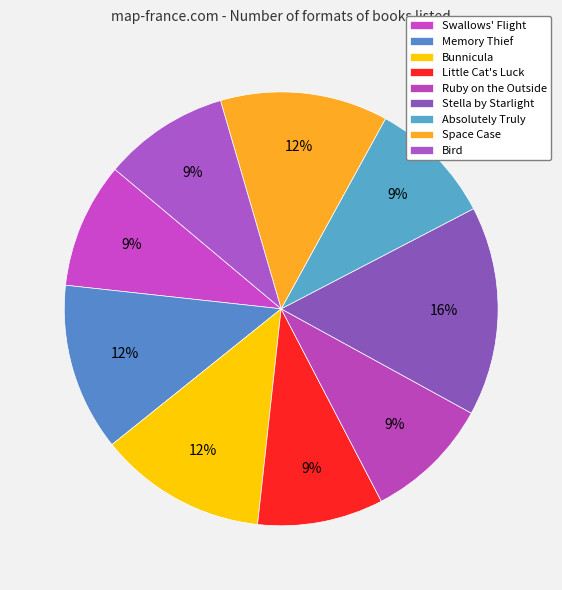

How many slices are in this pie chart?

9